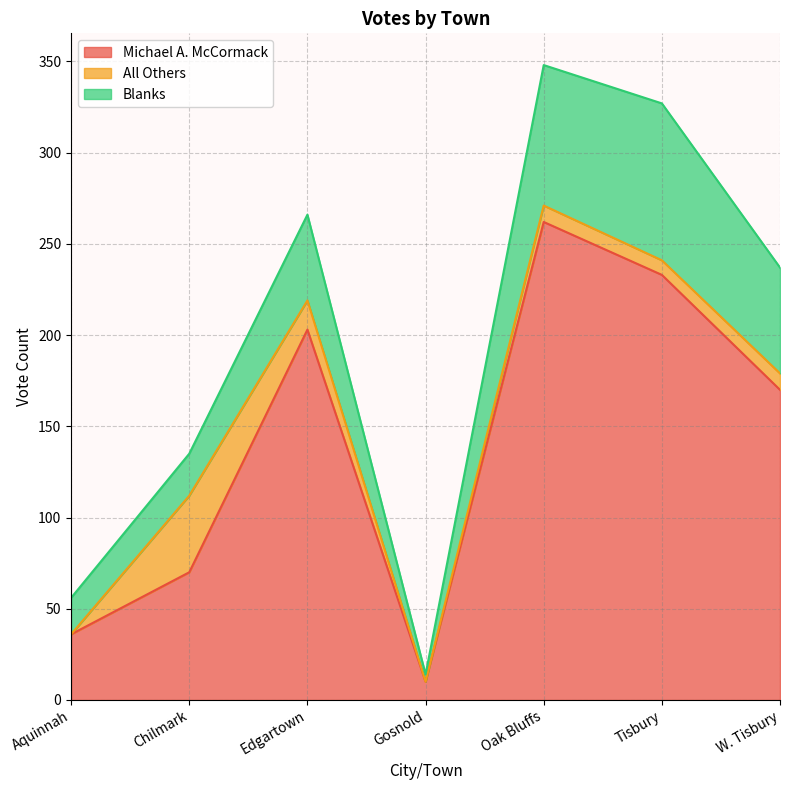

At Gosnold, list the series in order from smallest to largest.

All Others, Blanks, Michael A. McCormack